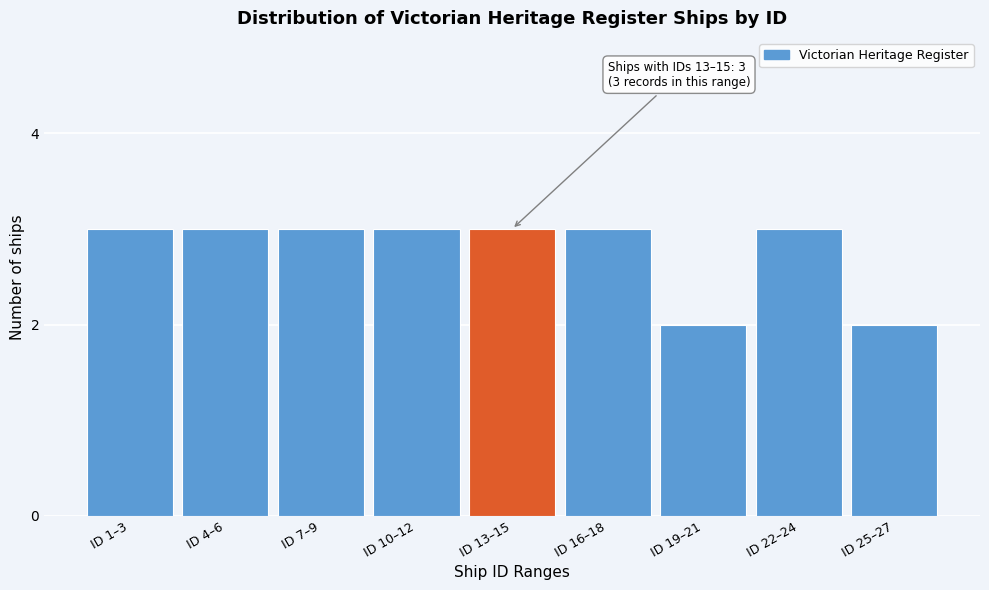

Reading left to right, what are all the values shown in this chart?

3	3	3	3	3	3	2	3	2